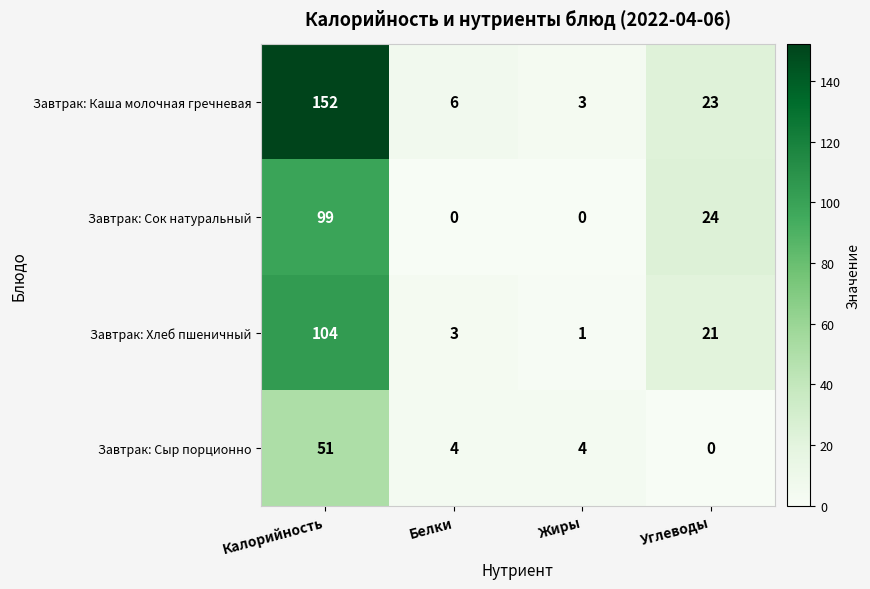

What value does the Завтрак: Каша молочная гречневая series have at Белки?

6